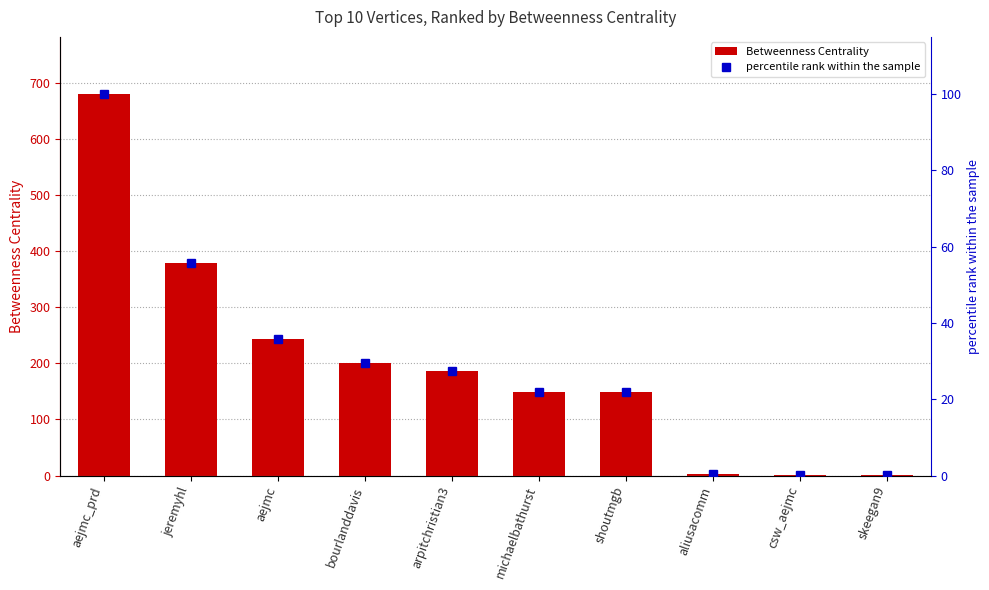

Reading left to right, list all the values displayed in this chart.

Betweenness Centrality: 679.7	378.0	243.2	201.0	186.7	148.5	148.5	3.0	0.2	0.2
percentile rank within the sample: 100.0	55.6	35.8	29.6	27.5	21.8	21.8	0.4	0.0	0.0